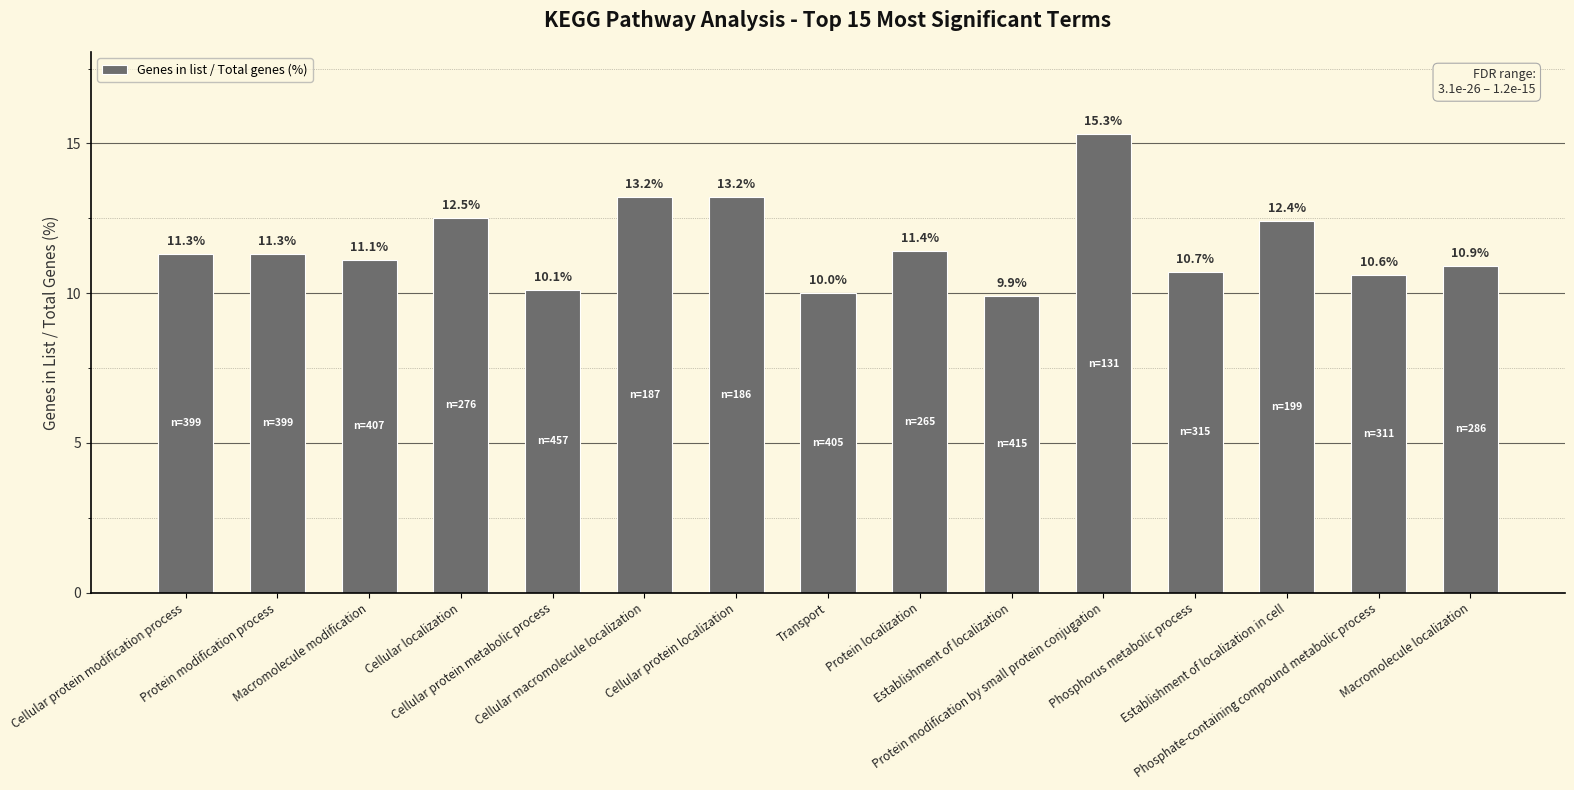

What is the value of the 14th bar from the left?

10.6